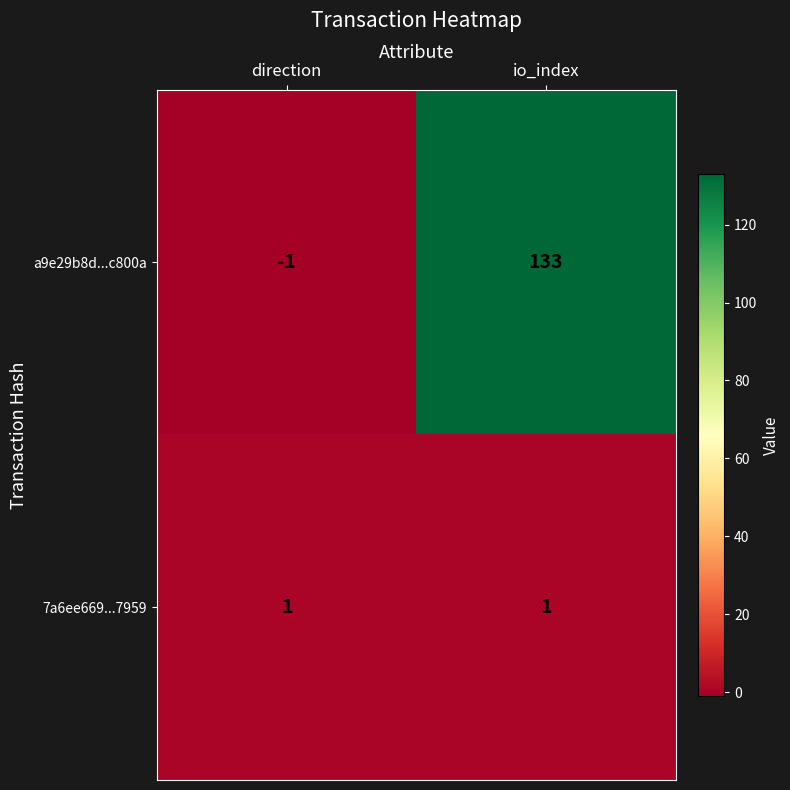

Reading left to right, extract all data points from this chart.

a9e29b8d...c800a: direction=-1	io_index=133
7a6ee669...7959: direction=1	io_index=1